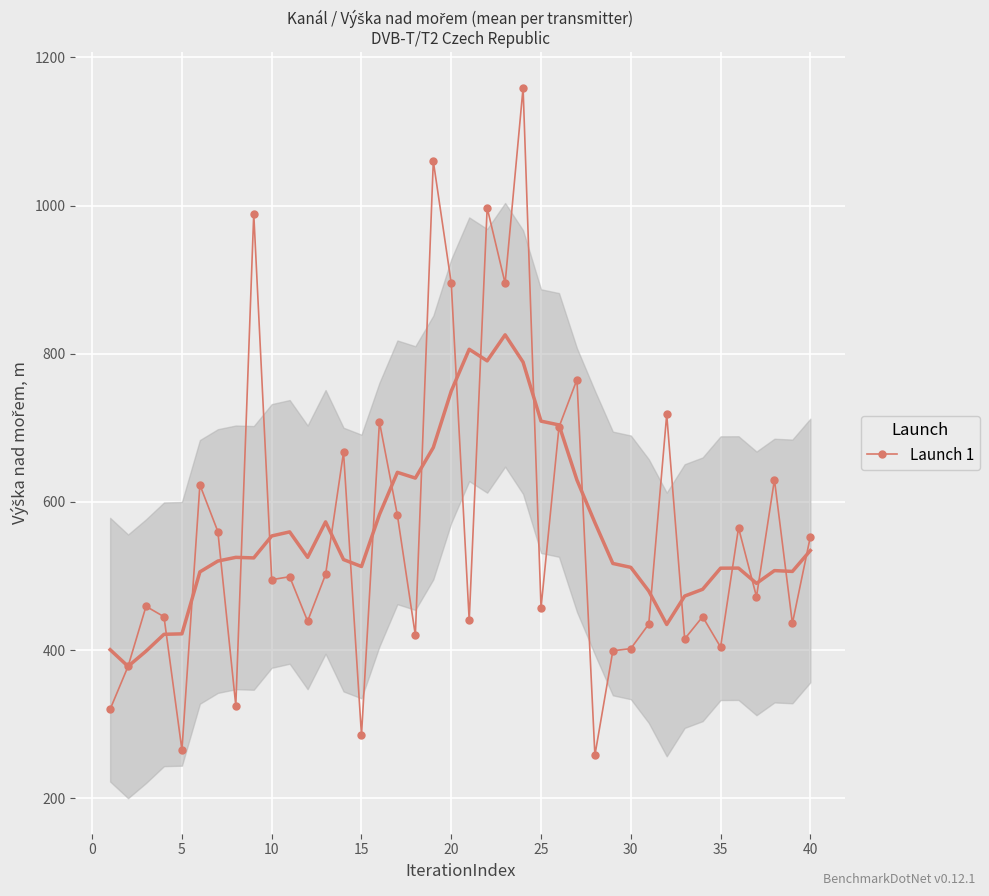

At which category does Launch 1 reach its first local valley?

5